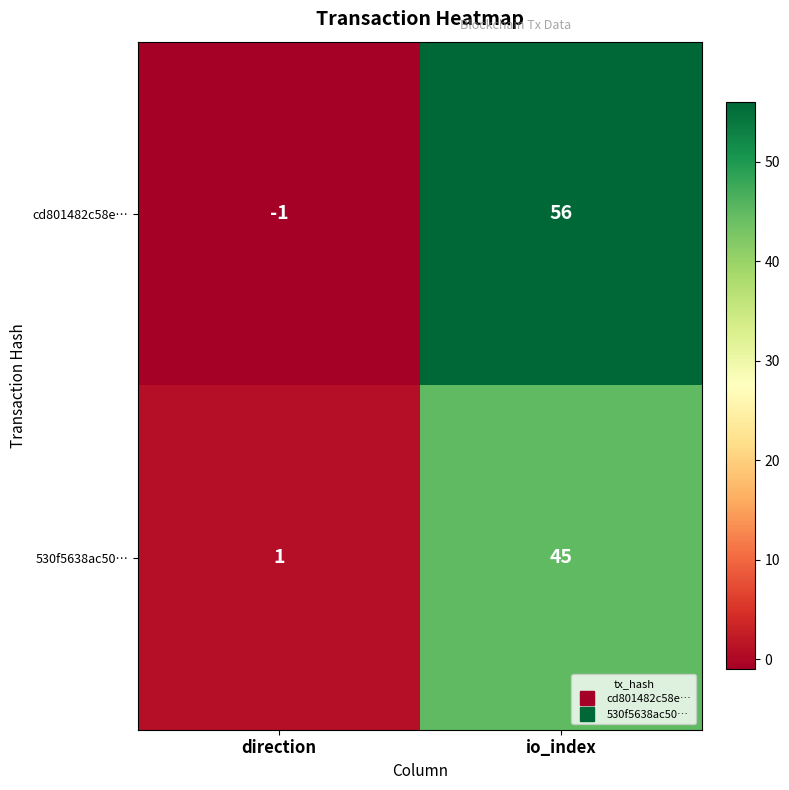

The value of 530f5638ac50… at io_index is 17. True or false?

False